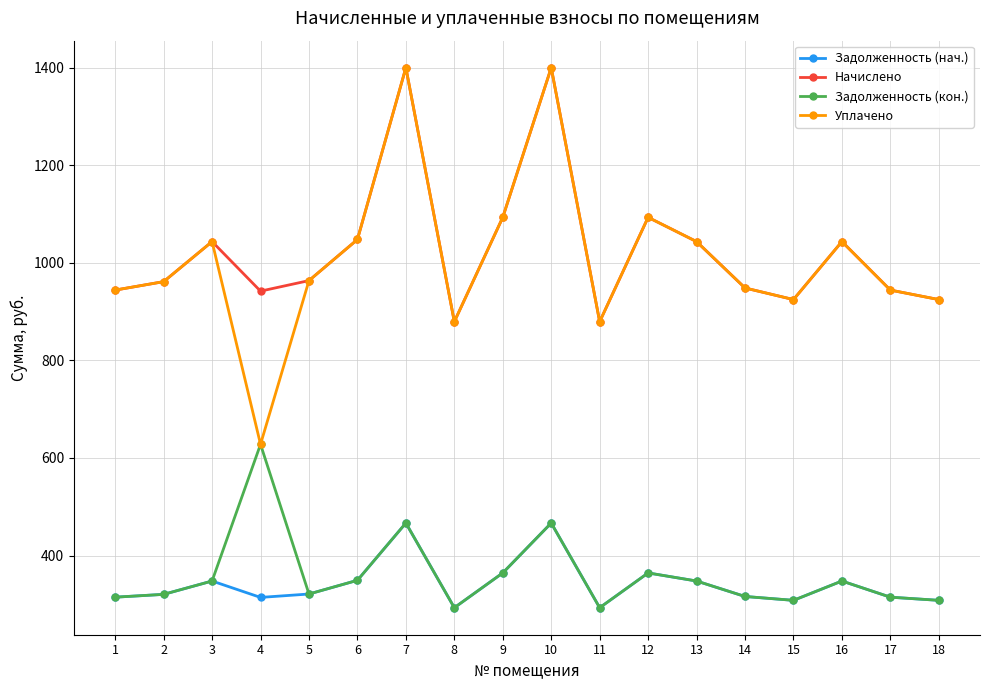

True or false: Уплачено and Задолженность (нач.) intersect in this chart.

False